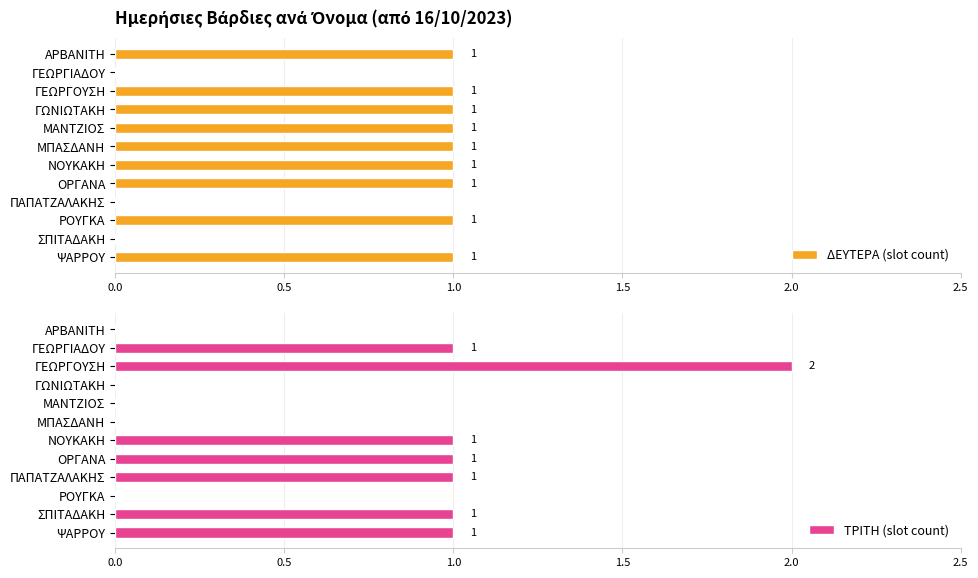

True or false: ΤΡΙΤΗ (slot count) has a value of 1 at ΣΠΙΤΑΔΑΚΗ.

True